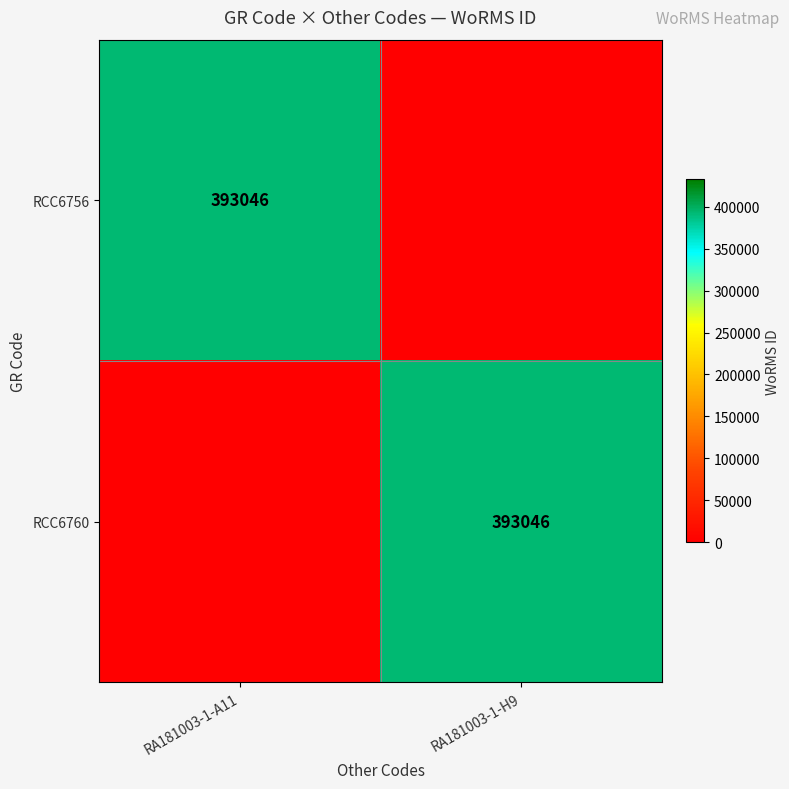

Which category has the highest value across all series?

RA181003-1-A11